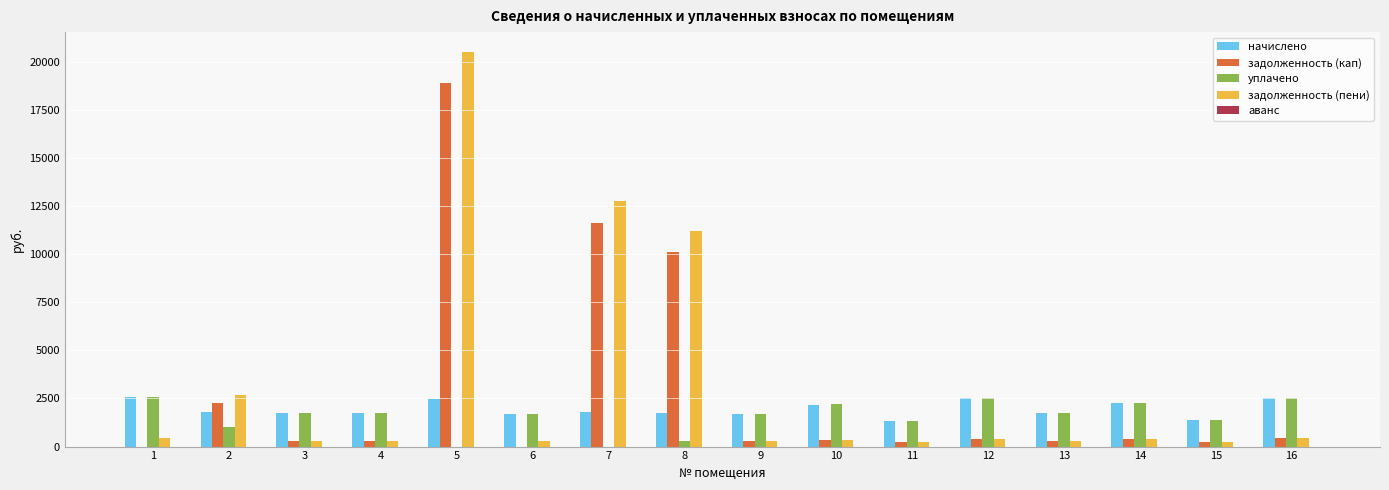

What is the maximum value shown in the chart?

20511.8